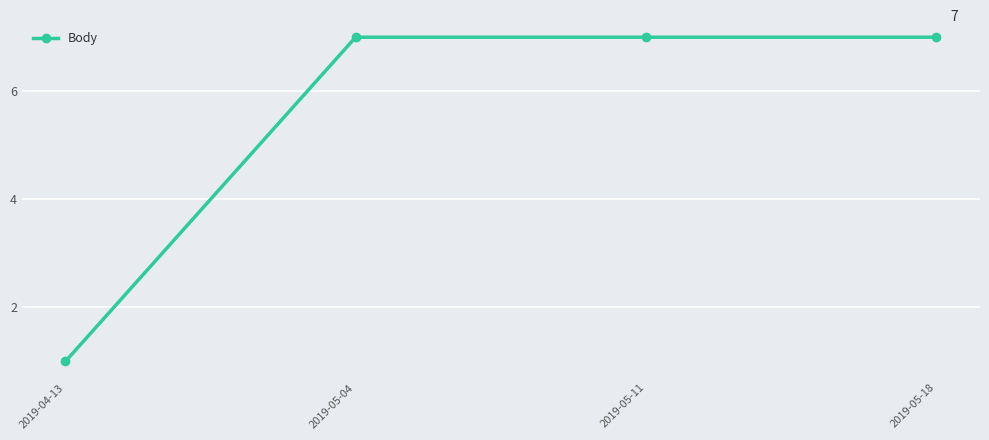

What is the label of the 3rd point from the left?

2019-05-11